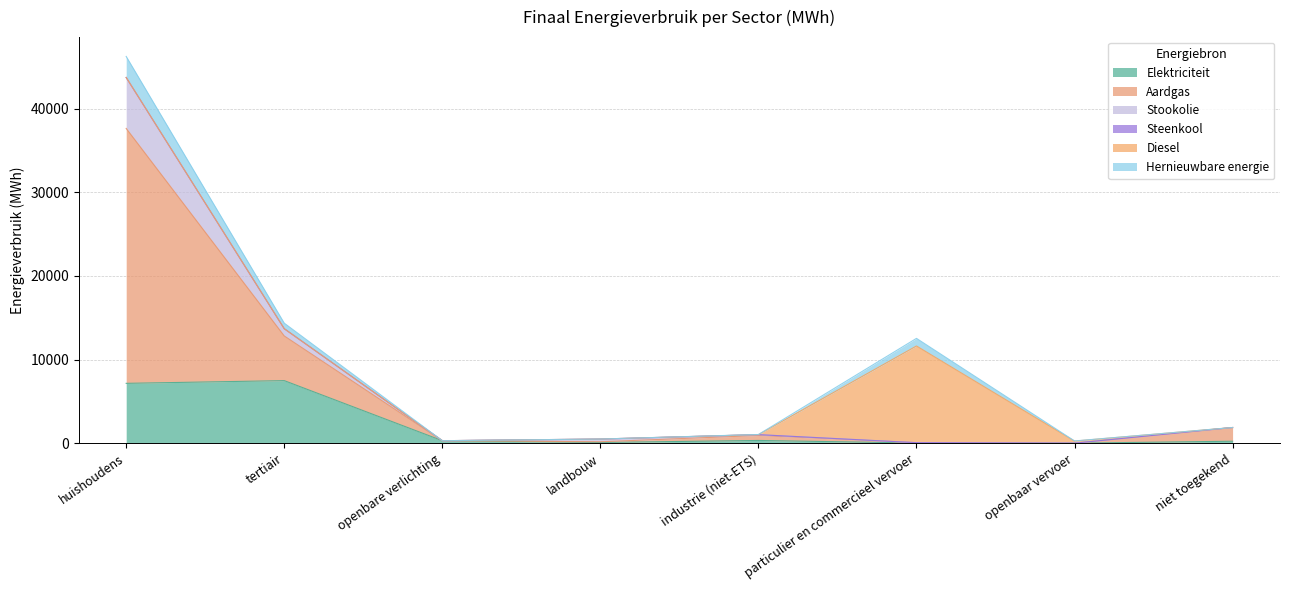

In Aardgas, how many points are lower than both neighbors (excluding endpoints)?

2